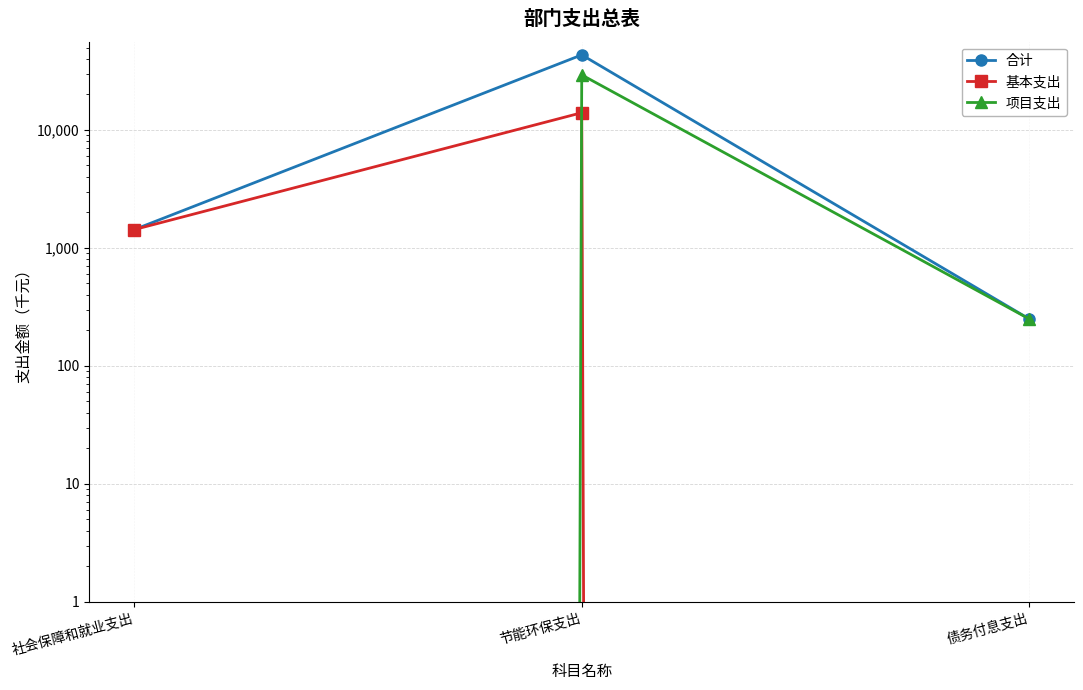

Does the chart have visible grid lines?

Yes